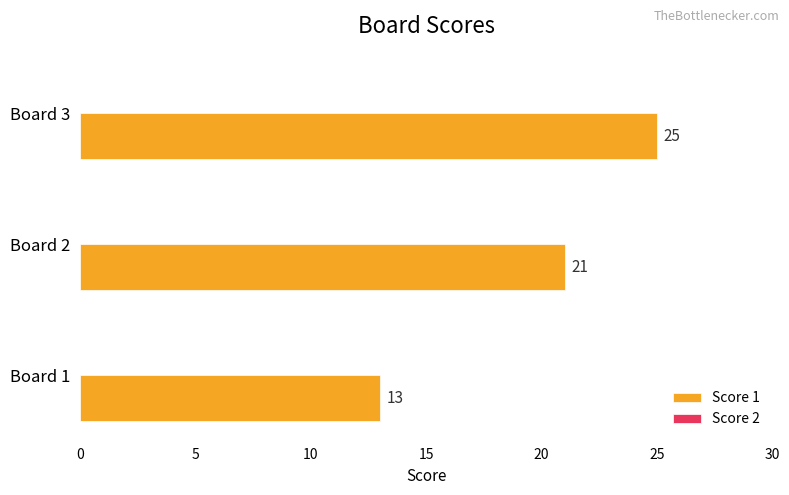

What is the maximum value shown in the chart?

25